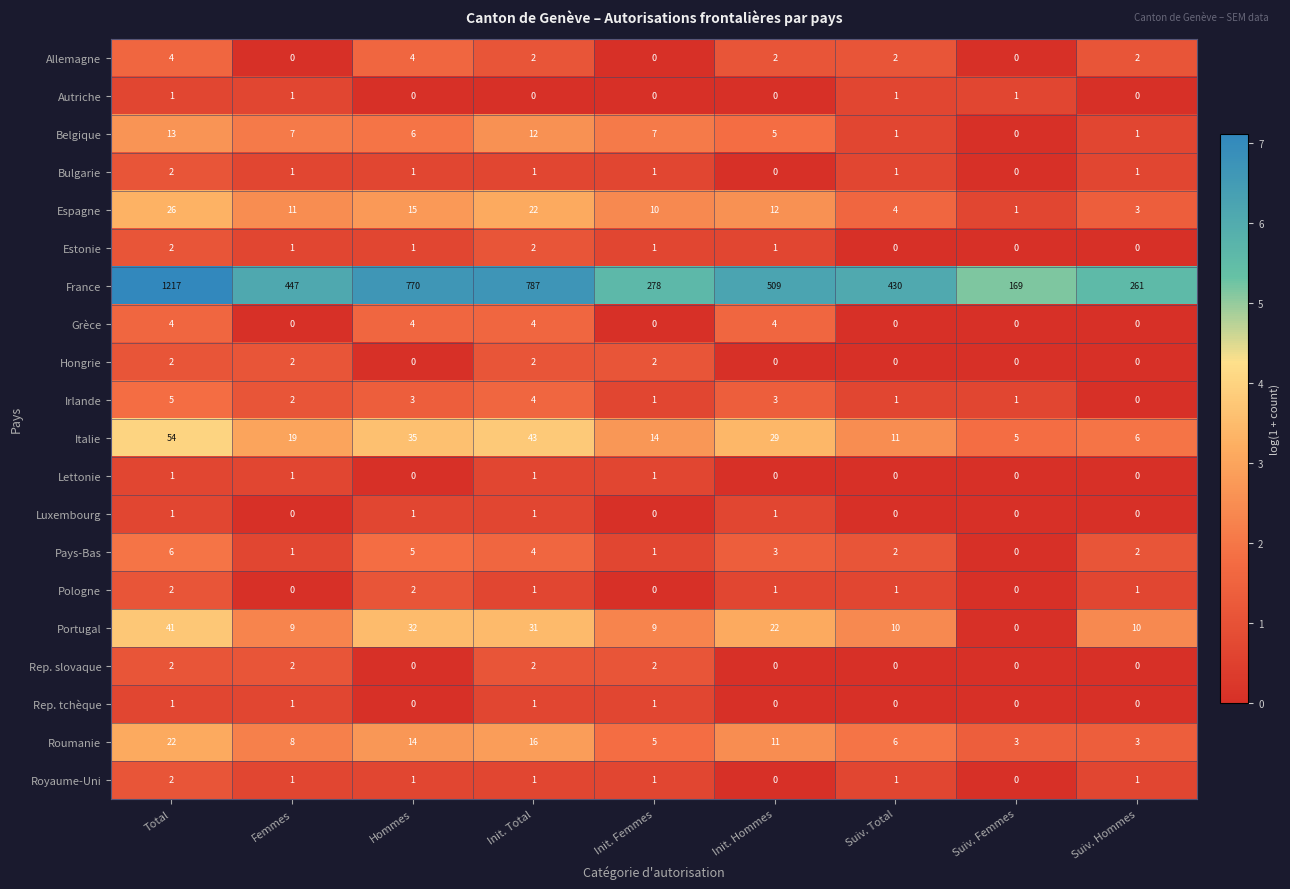

At how many categories does at least one series exceed 5?

9